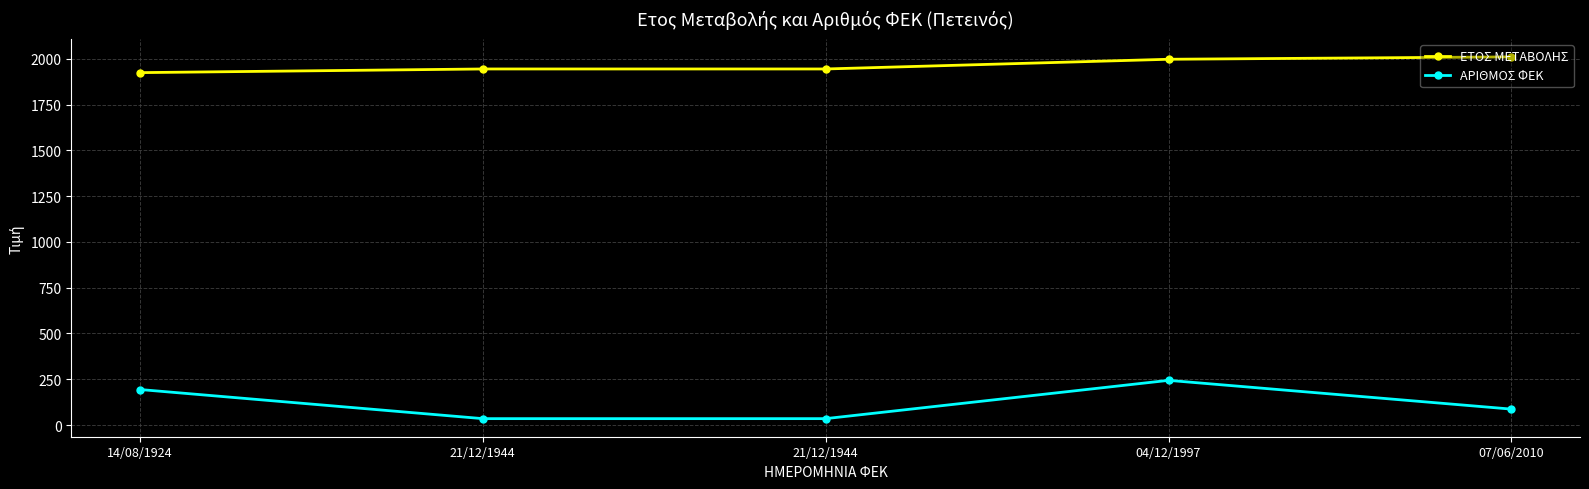

How many categories are shown in the chart?

5